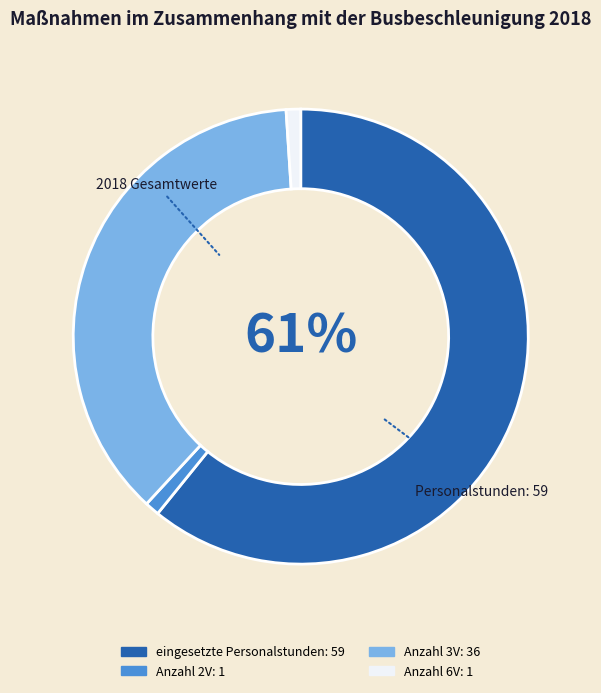

What percentage is the Anzahl 6V slice, to the nearest percent?

1%